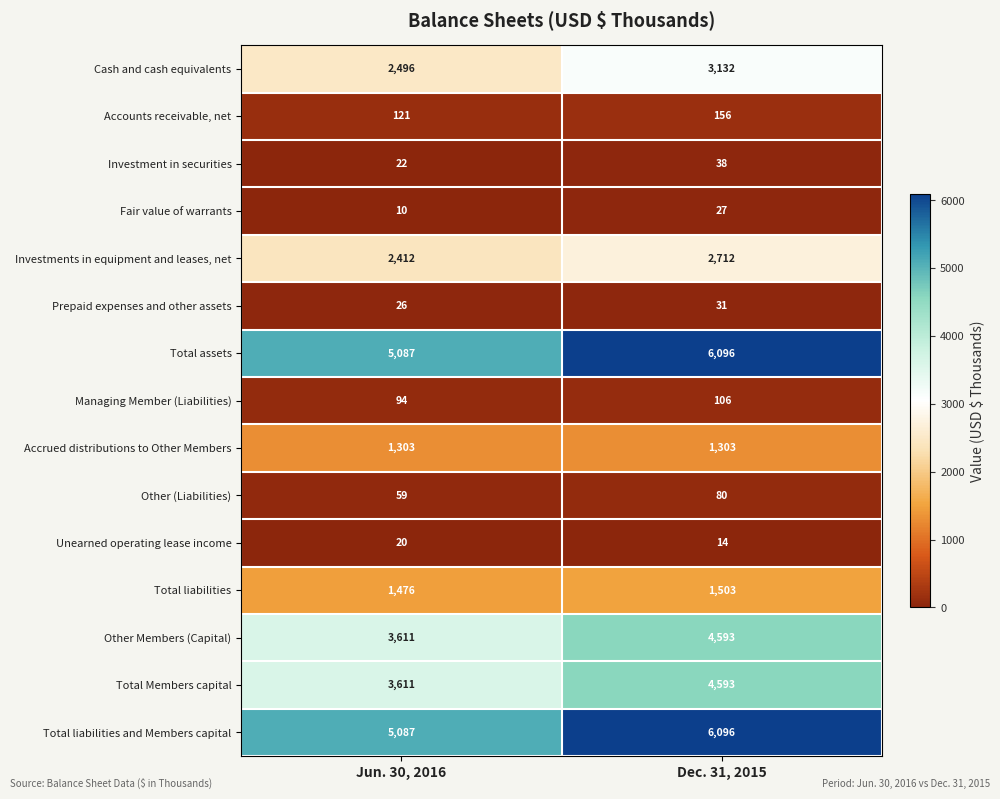

Which label corresponds to the largest value in the chart?

Dec. 31, 2015